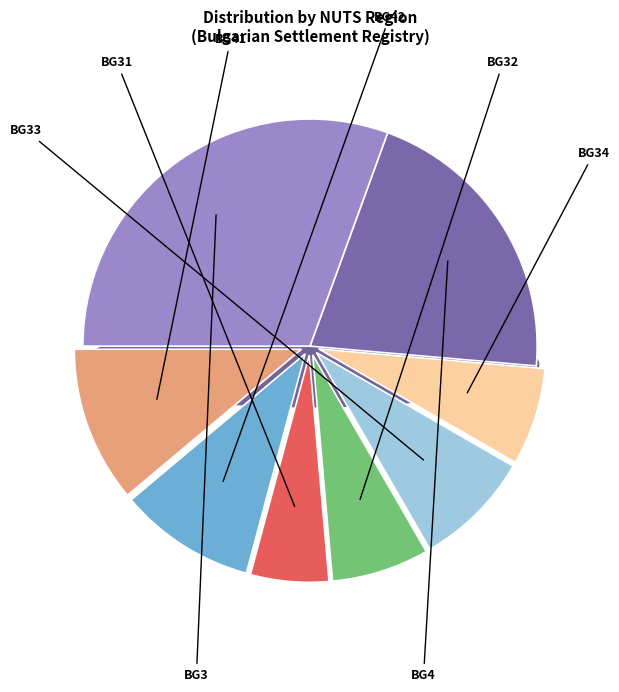

Between BG42 and BG34, which is larger?

BG42